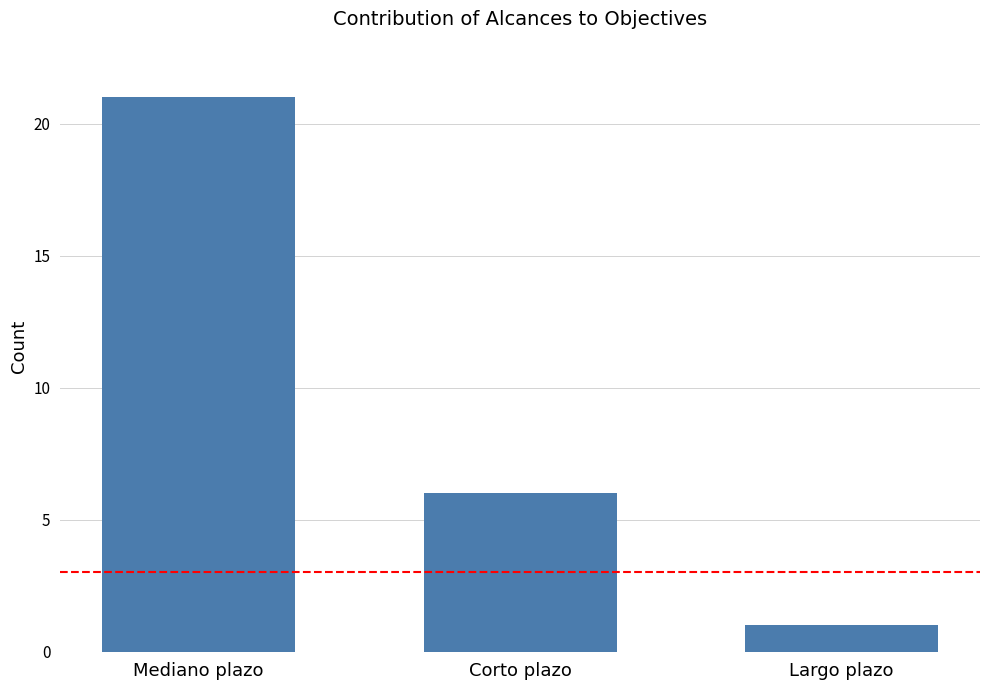

Between Largo plazo and Mediano plazo, which is larger?

Mediano plazo